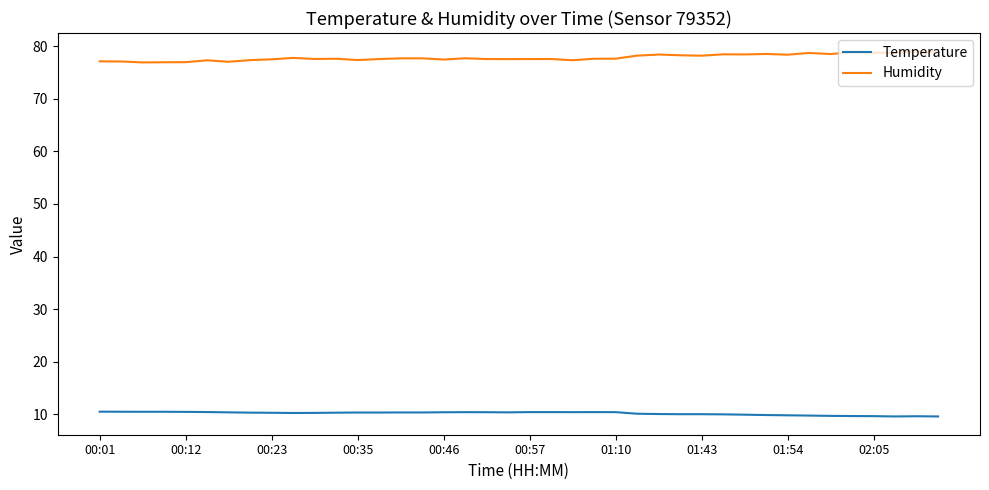

What is the difference between the maximum and minimum values in the Temperature series?

0.9